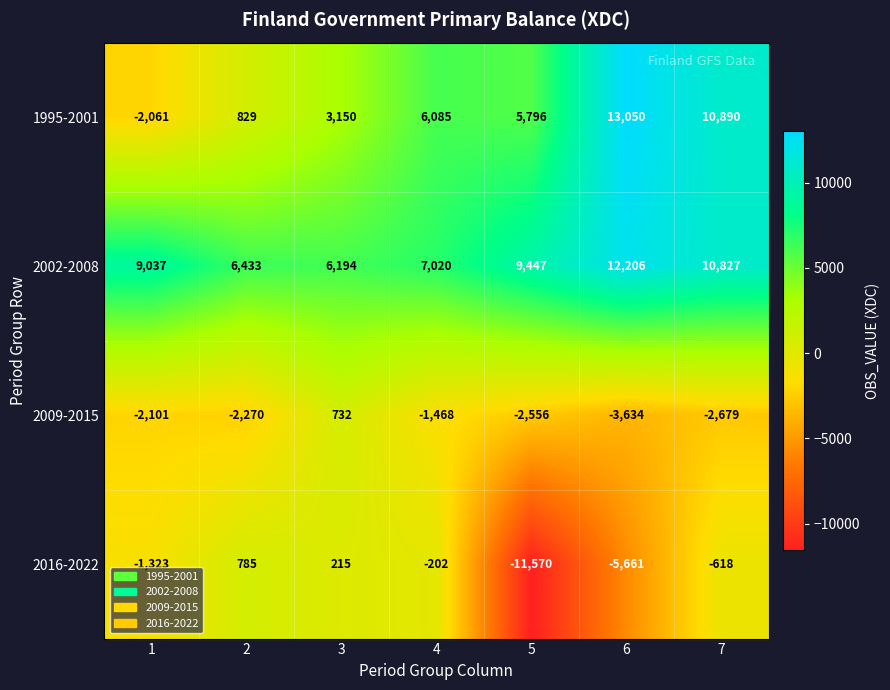

Where is 2016-2022 nearest to the value -5392?

6